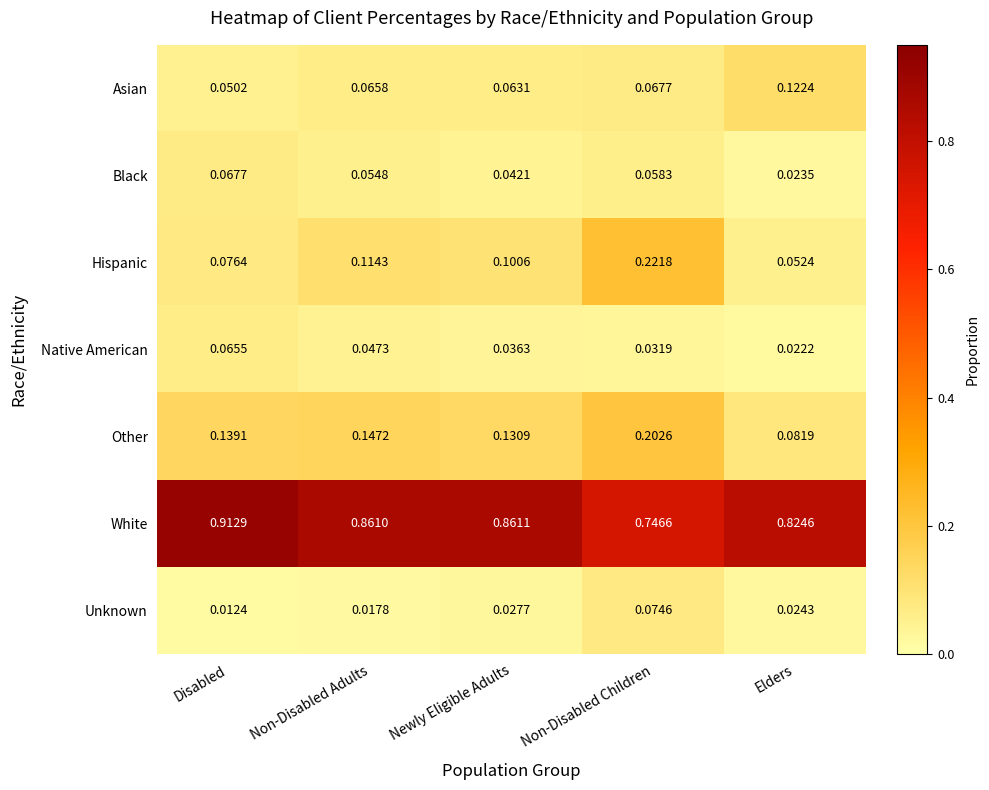

At which category does the chart reach its peak across all series?

Disabled